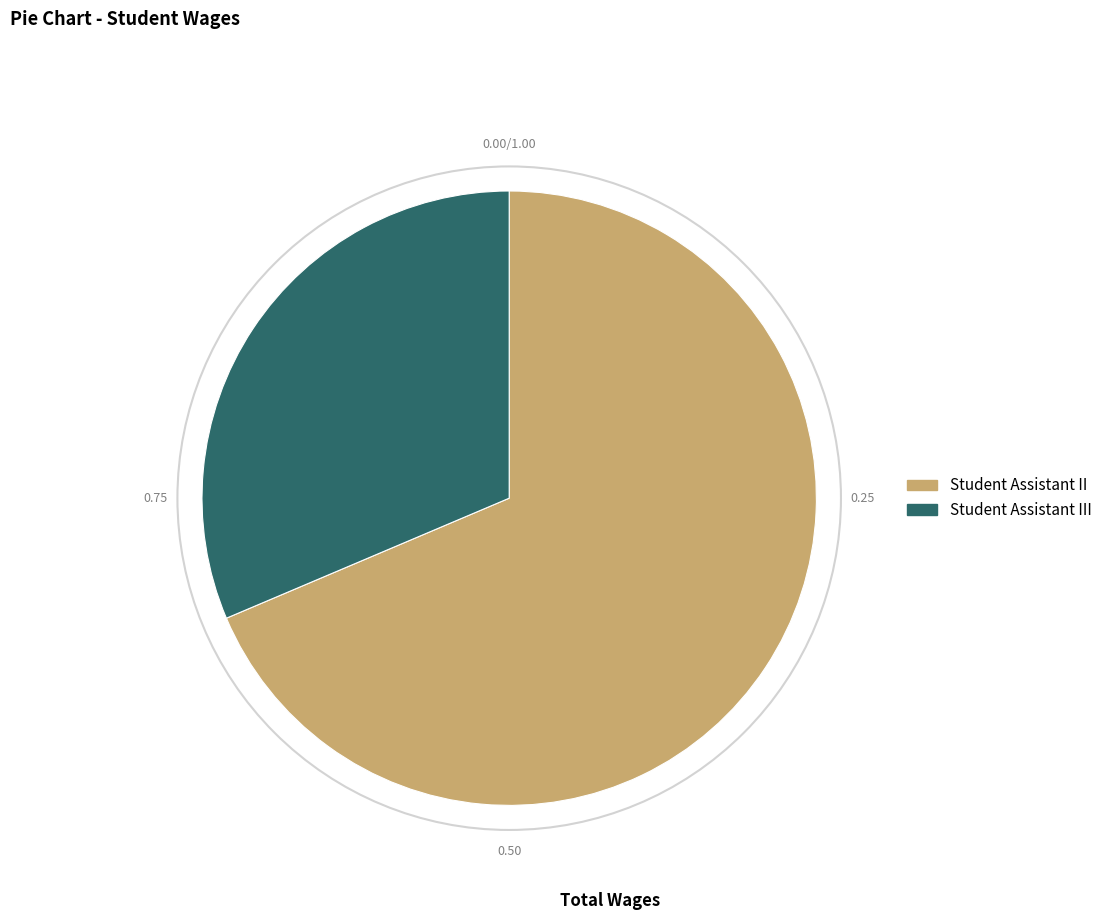

How many segments does this pie chart have?

2